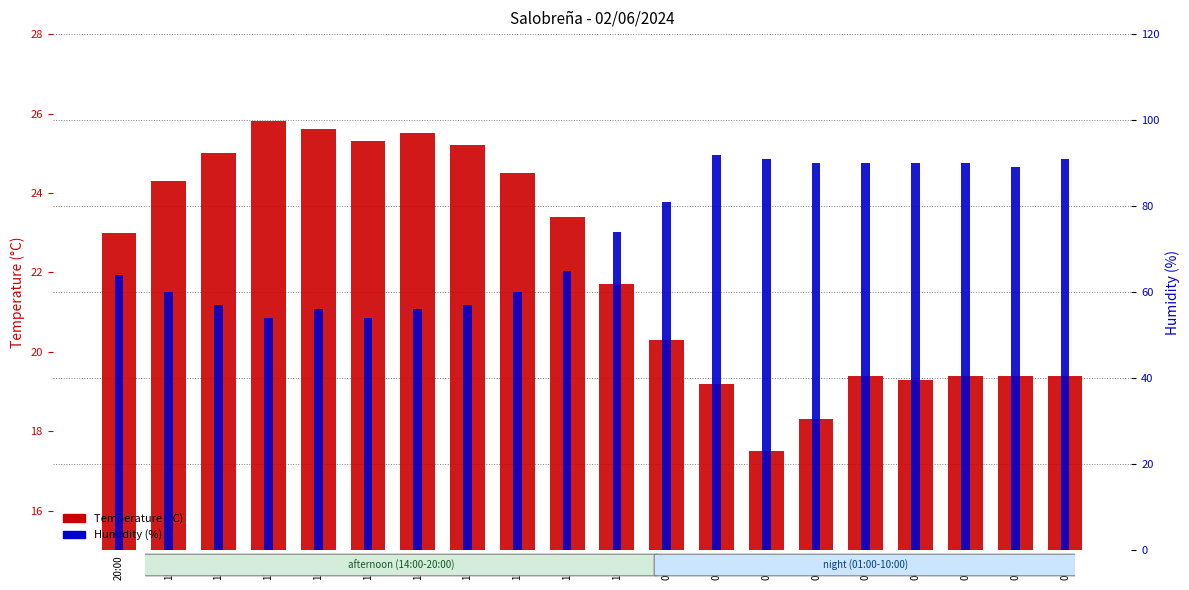

Is it true that Humidity (%) equals 122.8 at 02:00?

False